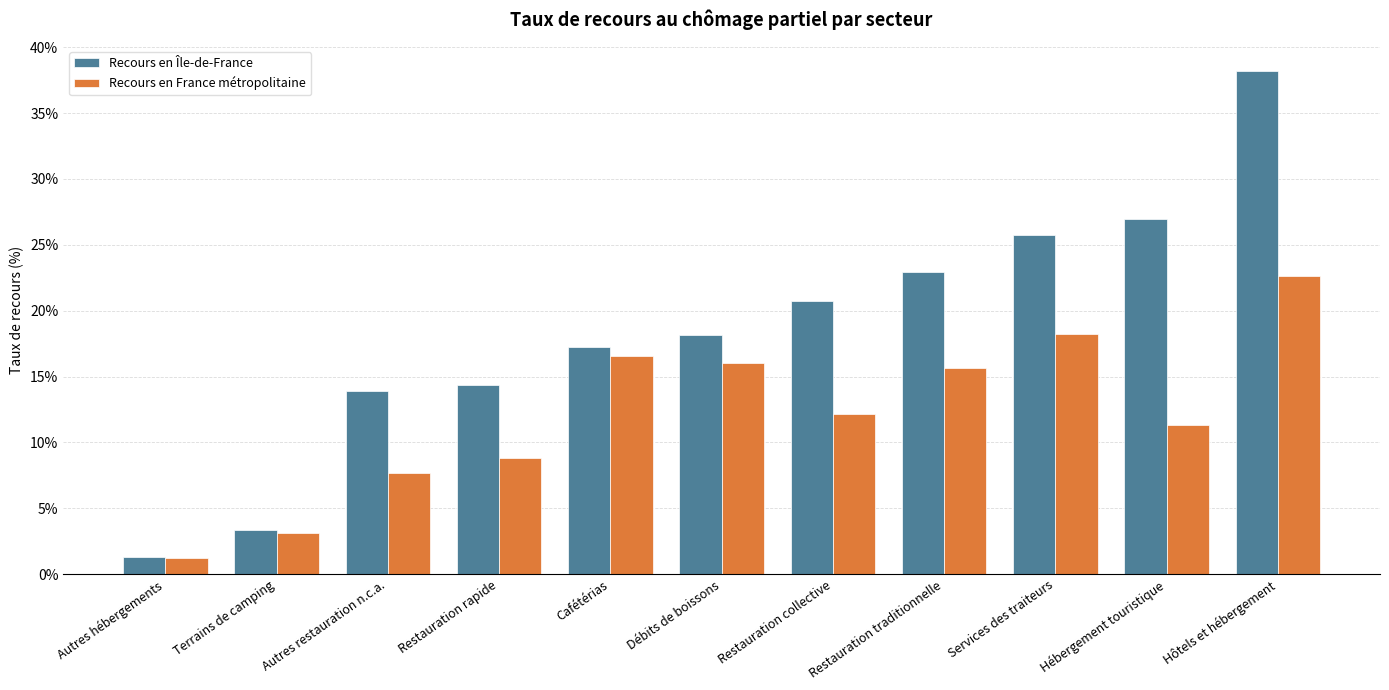

The Recours en France métropolitaine series shows 16.6 at Cafétérias. True or false?

True